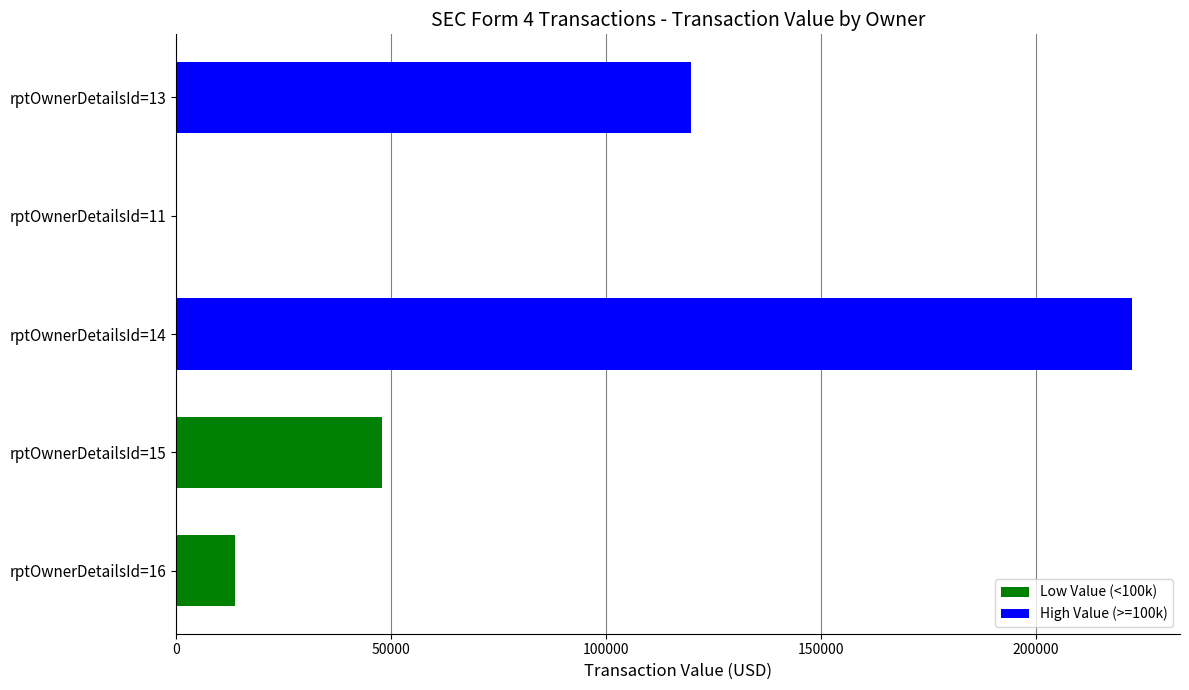

What is the change in value from rptOwnerDetailsId=11 to rptOwnerDetailsId=13?

+119742